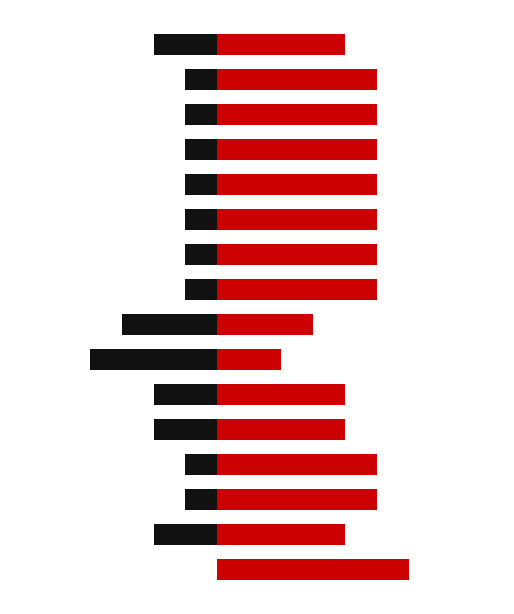

How many groups of bars are there?

16